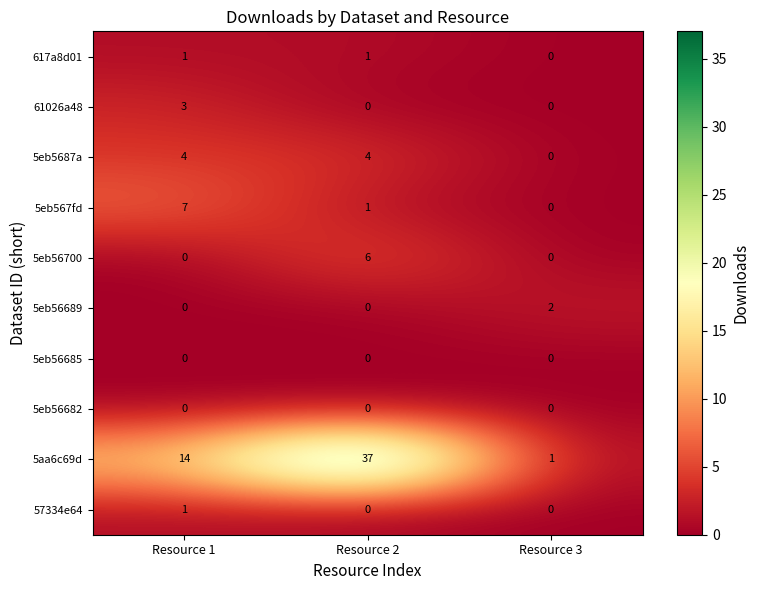

At how many categories does at least one series exceed 27?

1